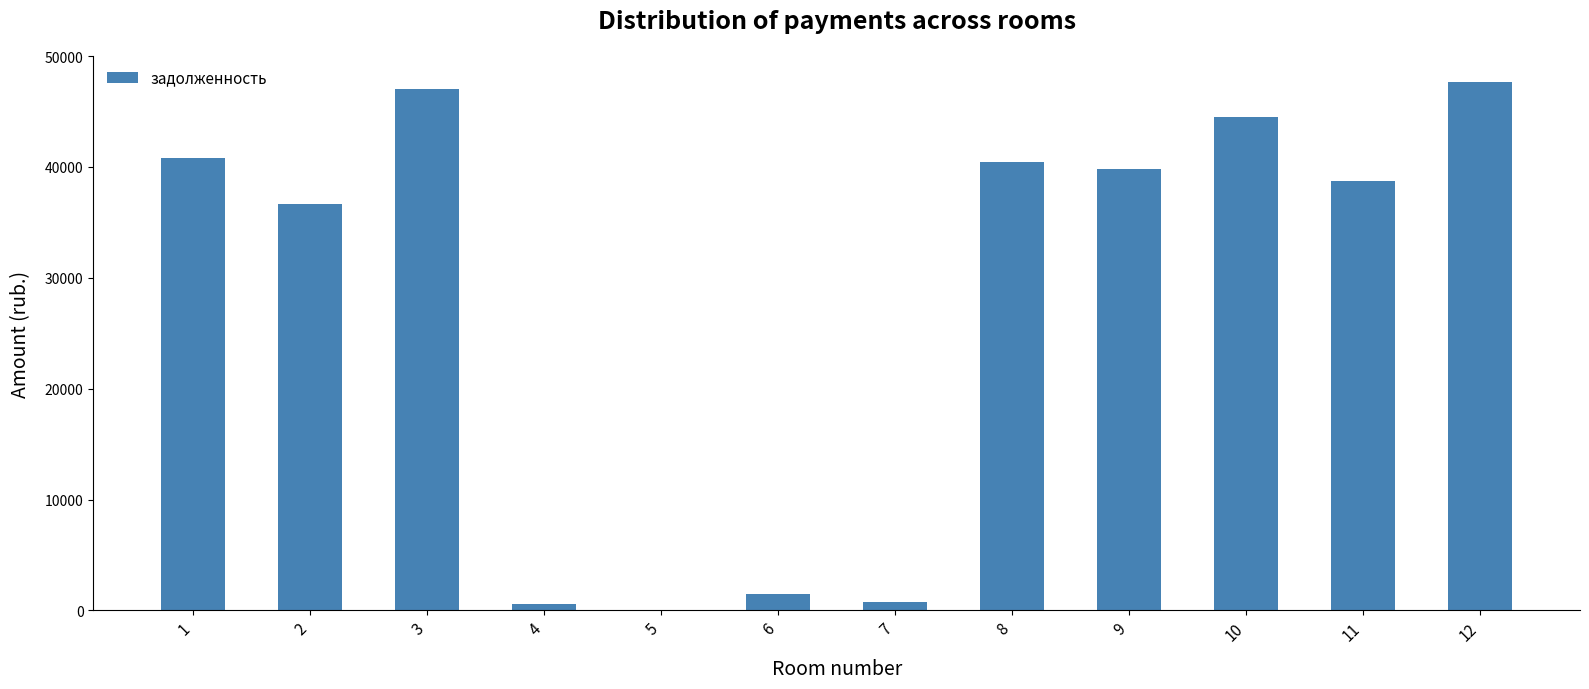

What is the greatest value displayed?

47647.9